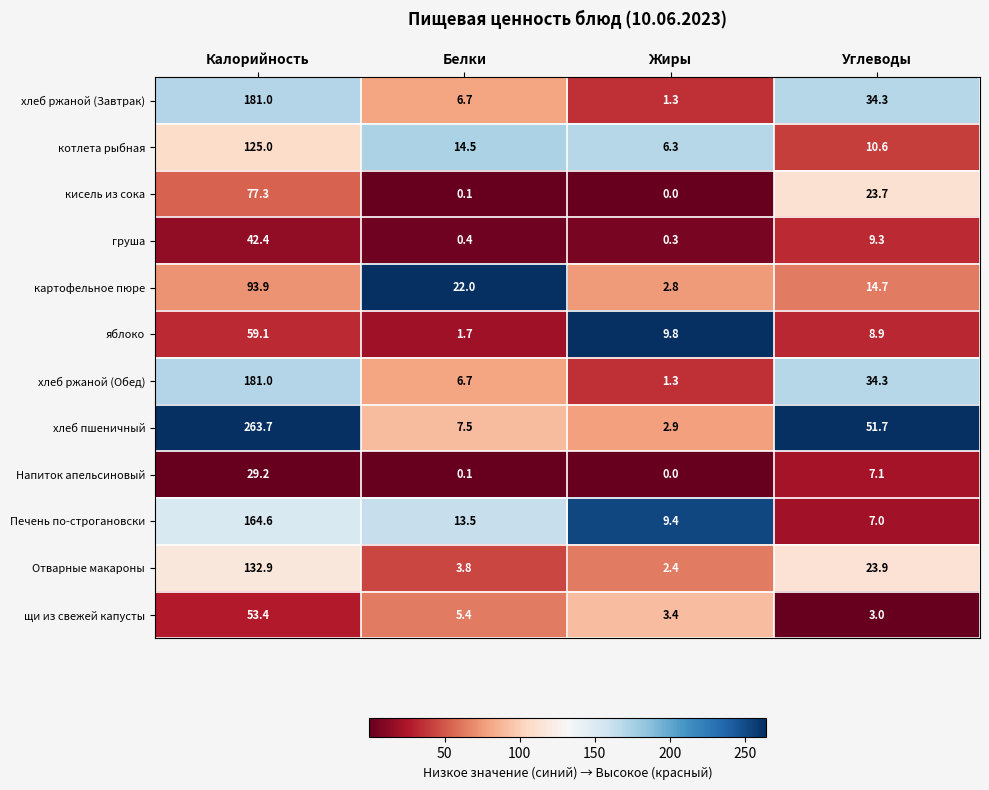

What is the difference between the яблоко values at Калорийность and Углеводы?

50.2